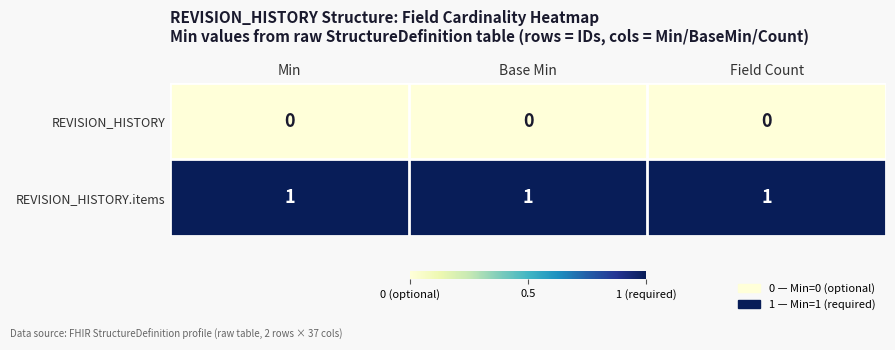

Is the value of REVISION_HISTORY.items at Min greater than the value of REVISION_HISTORY at Base Min?

Yes